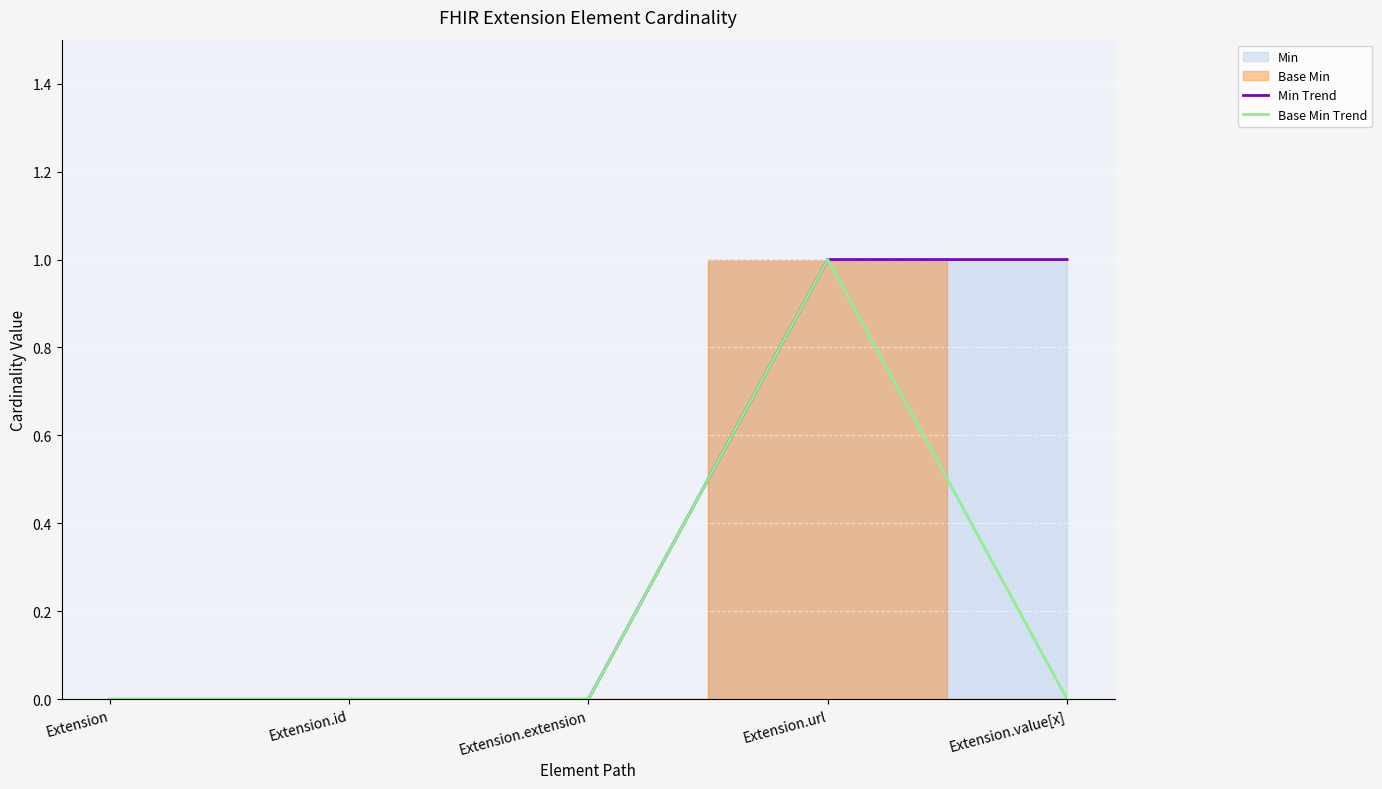

What is the maximum value for Base Min Trend?

1